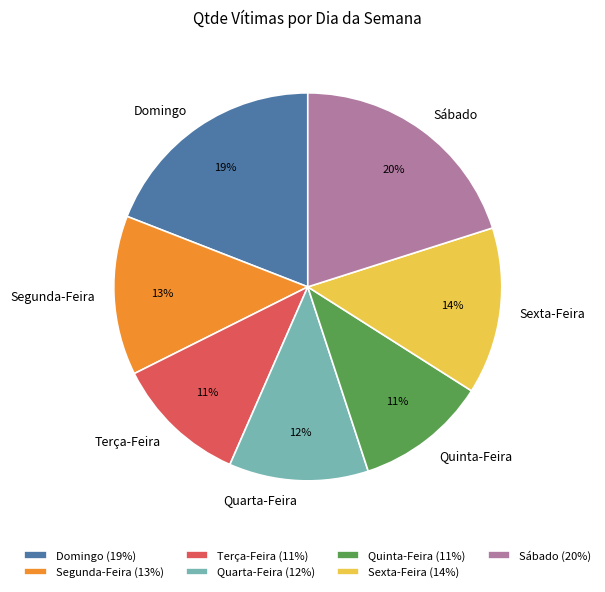

What is the ratio of the value at Domingo to the value at Sexta-Feira?

1.4